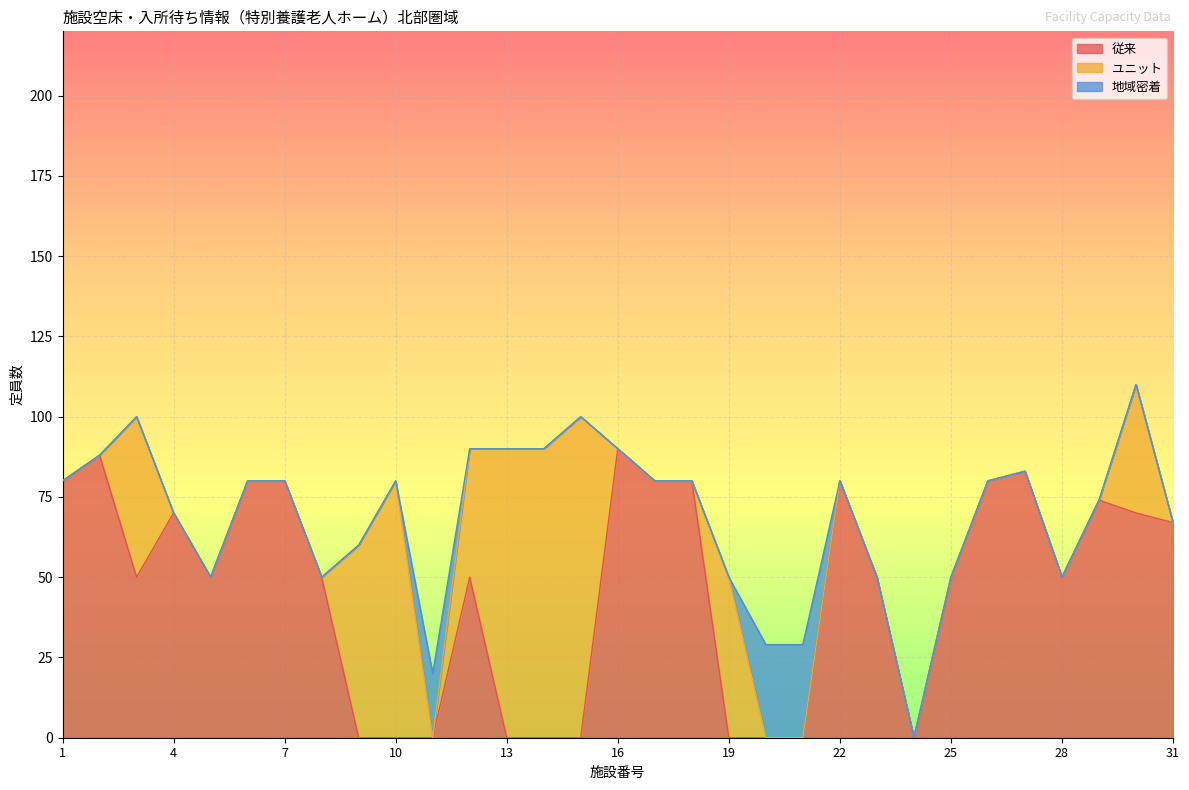

Which category has the lowest value in the 従来 series?

9